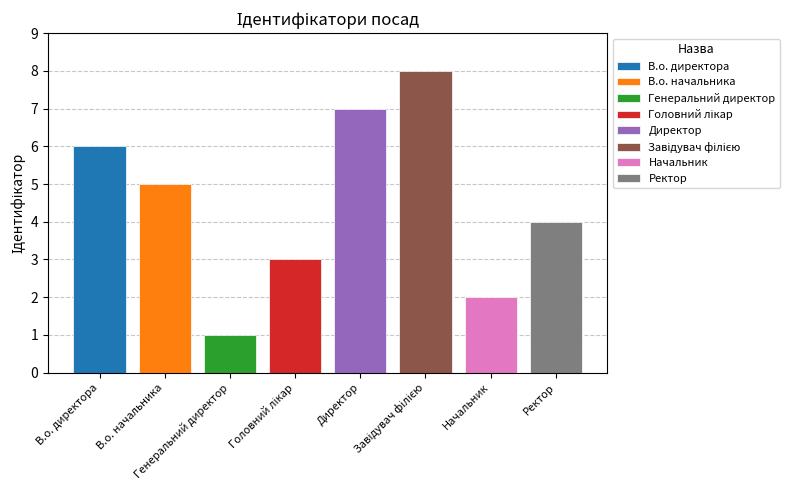

What is the average value?

4